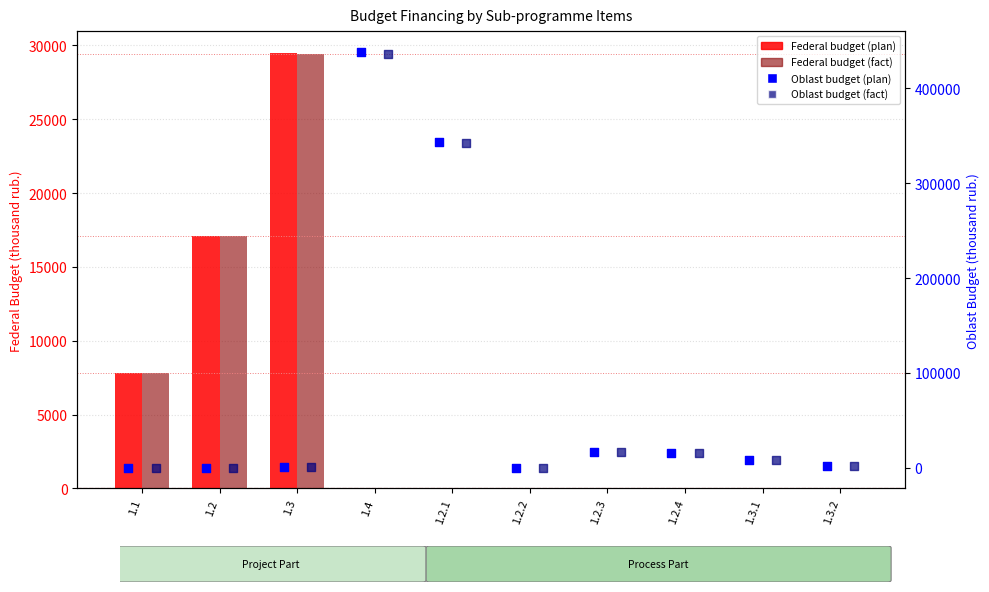

What is the total value across all series at 1.3?

59521.7